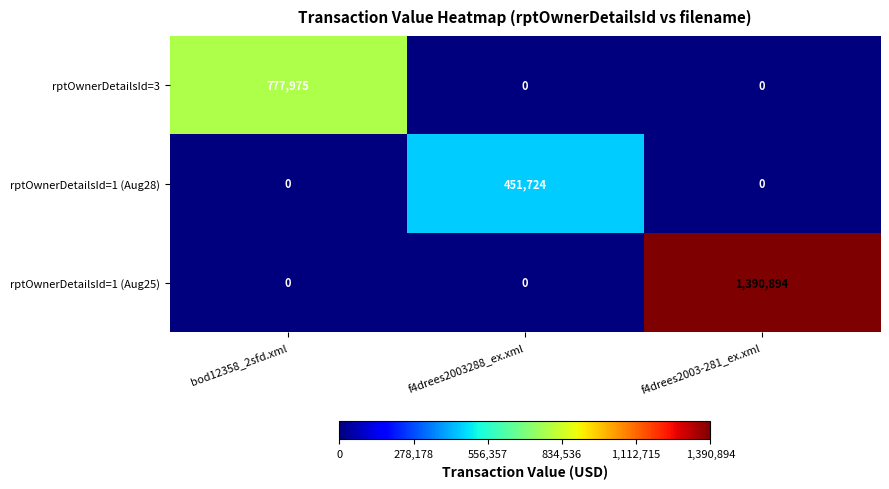

Which category has the highest value in the rptOwnerDetailsId=1 (Aug25) series?

f4drees2003-281_ex.xml